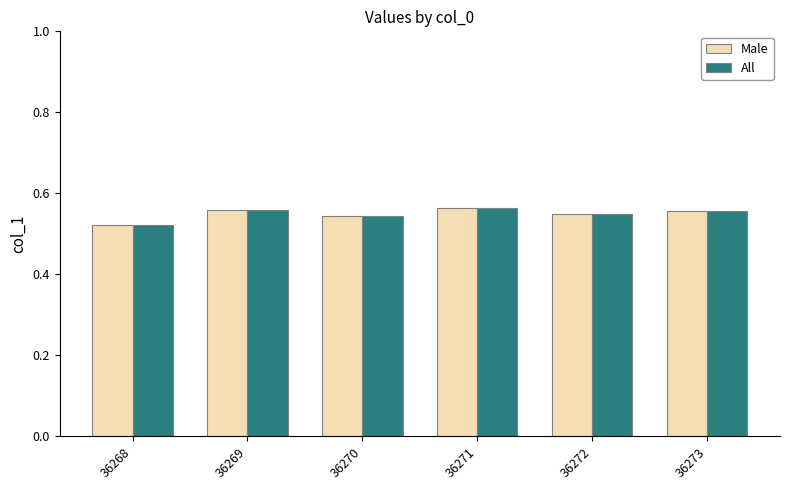

What is the sum of all Male values?

3.3